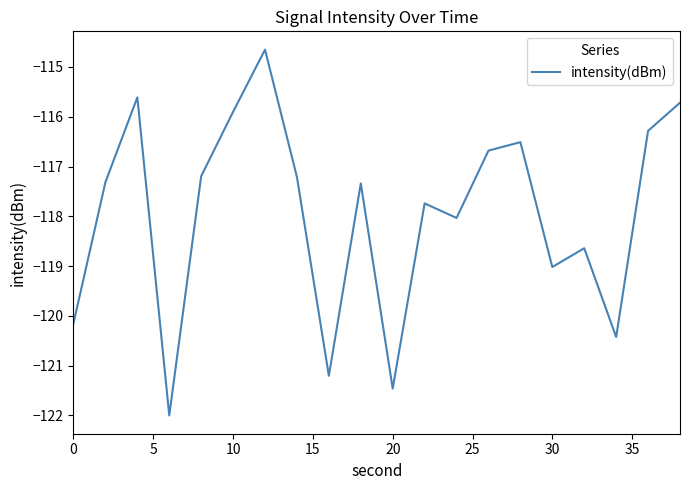

What is the sum of all values?

-2359.1